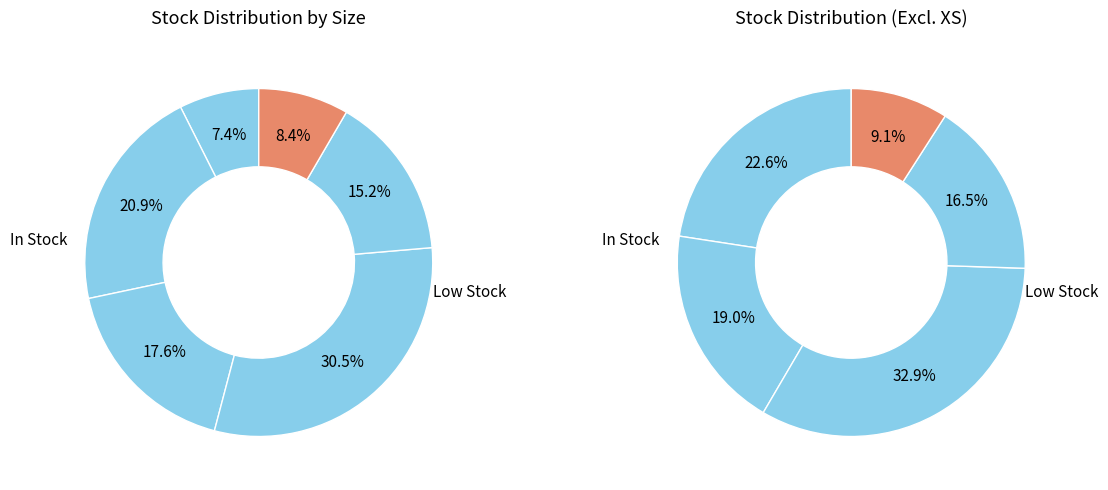

The S slice represents 21% of the pie. True or false?

True